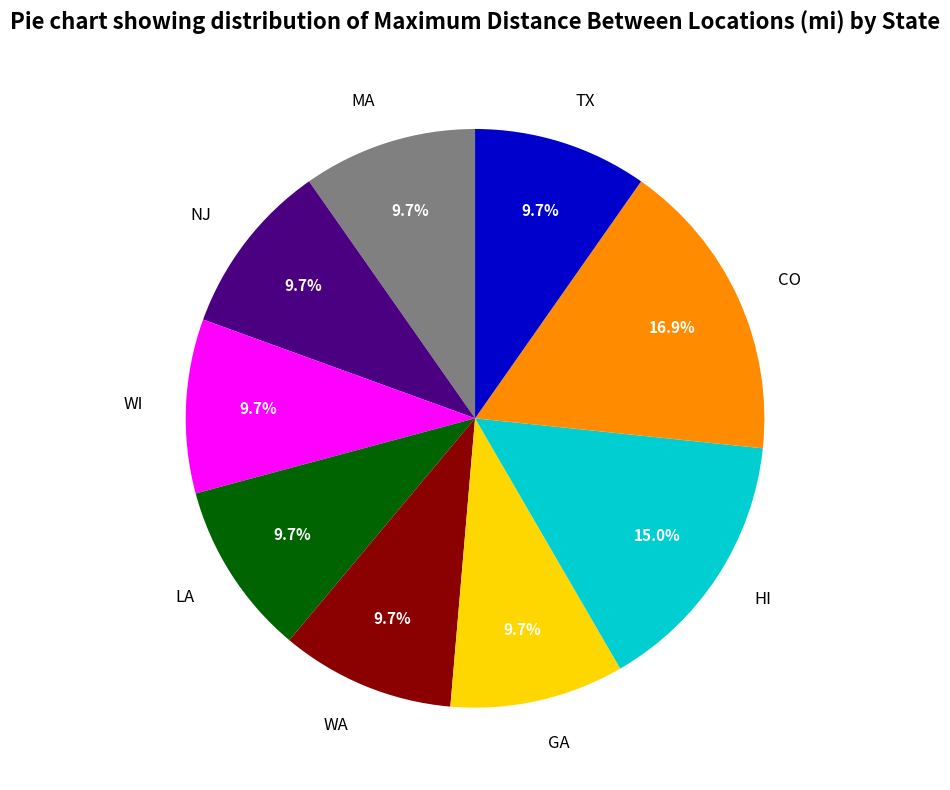

To the nearest percent, what is the difference between the largest and smallest slice percentages?

7%